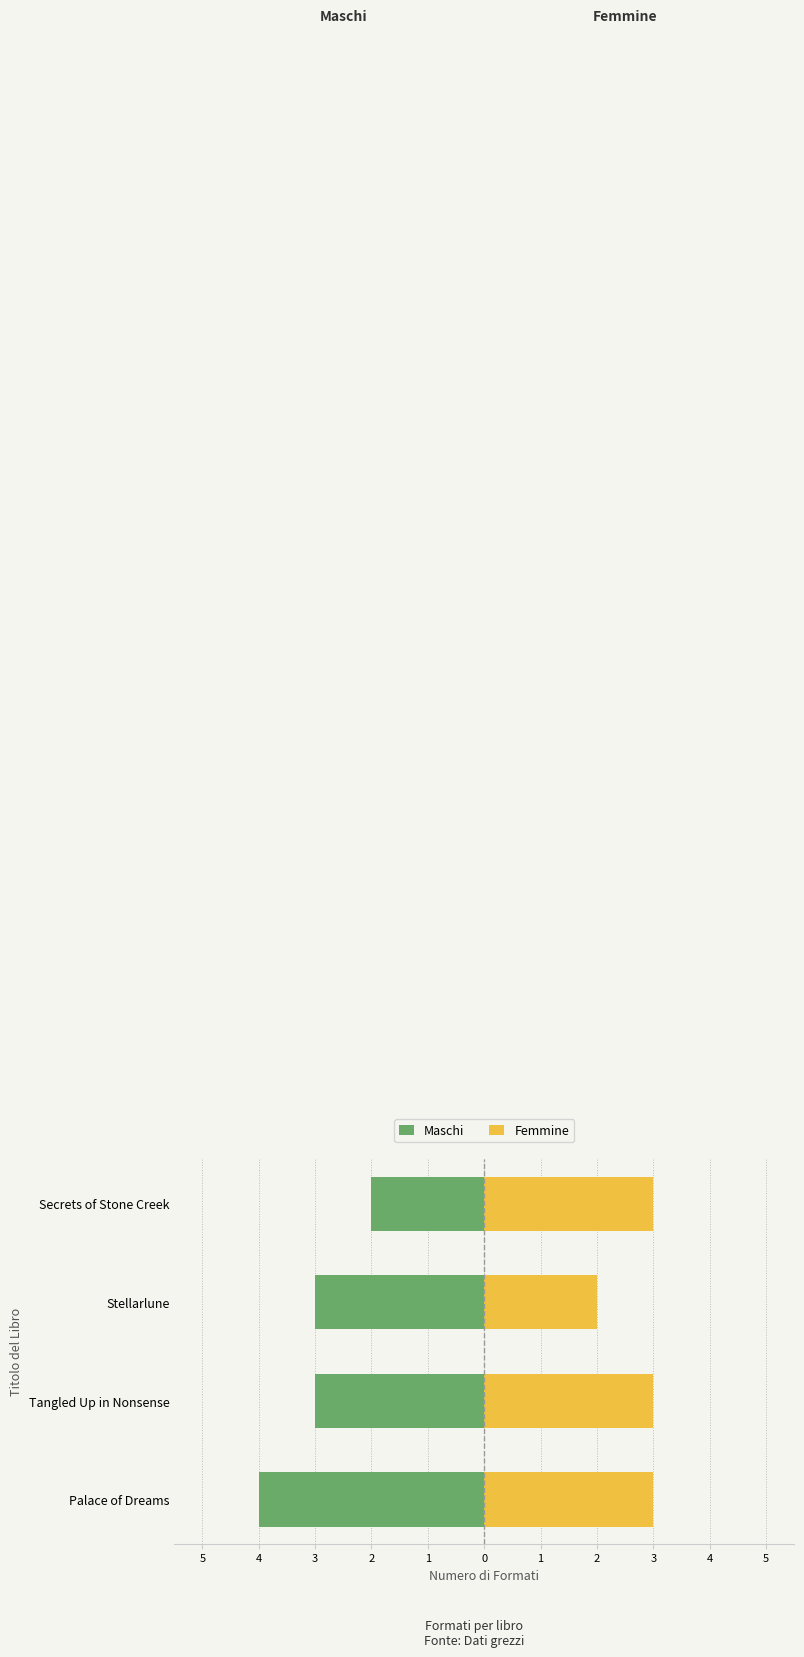

What is the sum of all Femmine values?

11